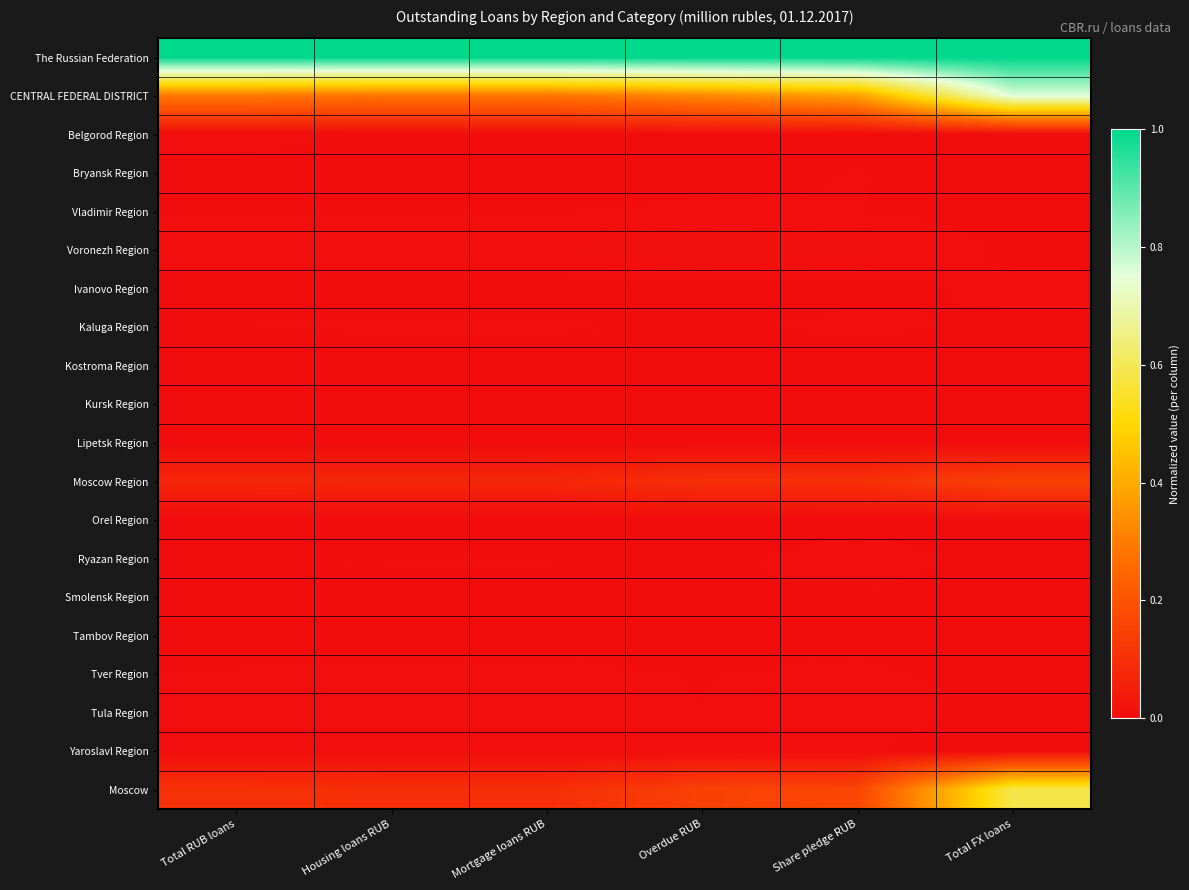

At how many categories does at least one series exceed 0?

6